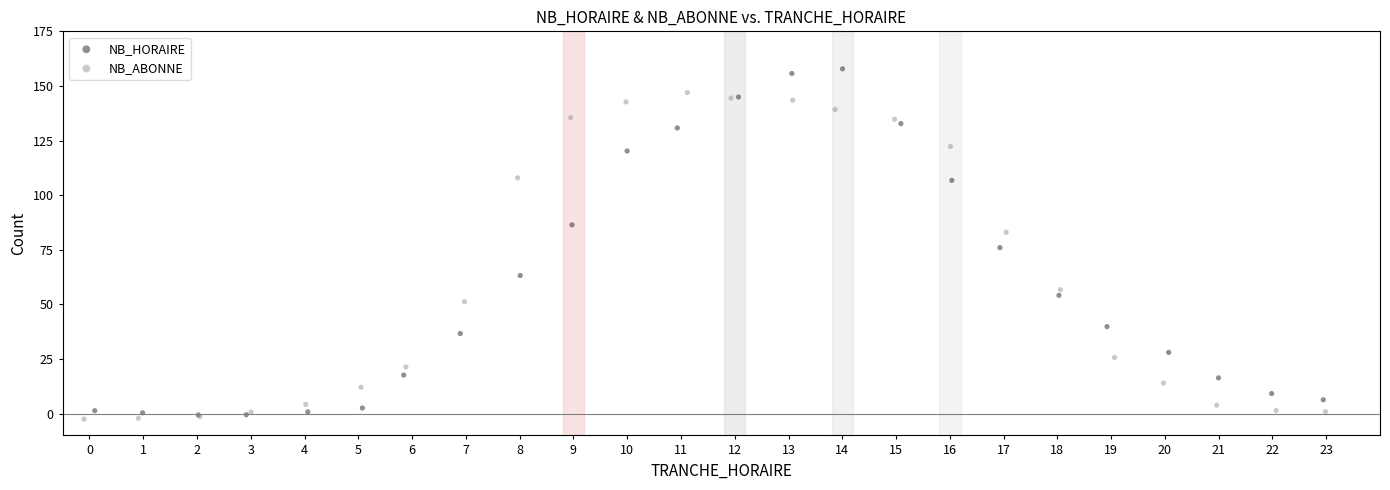

Which series reaches the minimum Y coordinate?

NB_ABONNE